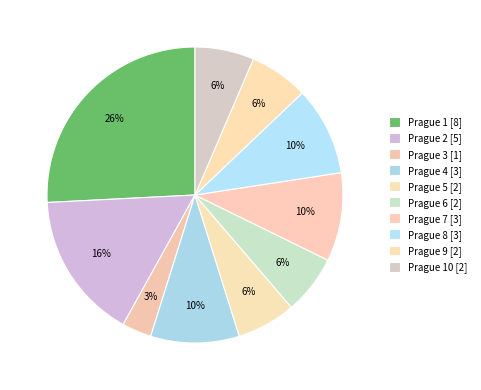

Does any single category account for the majority?

No